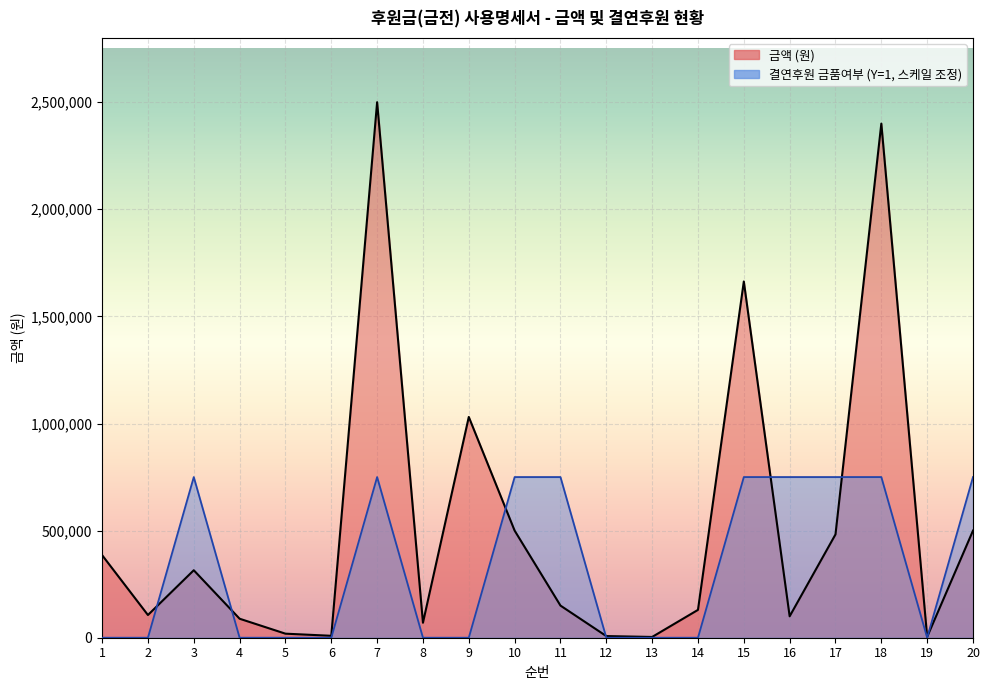

Which category has the highest value in the 금액 (원) series?

7